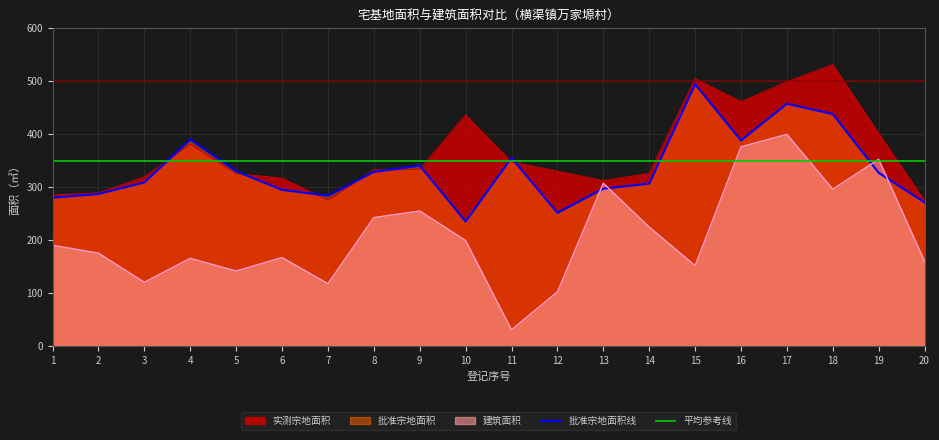

Between 8 and 5, which is larger?

5